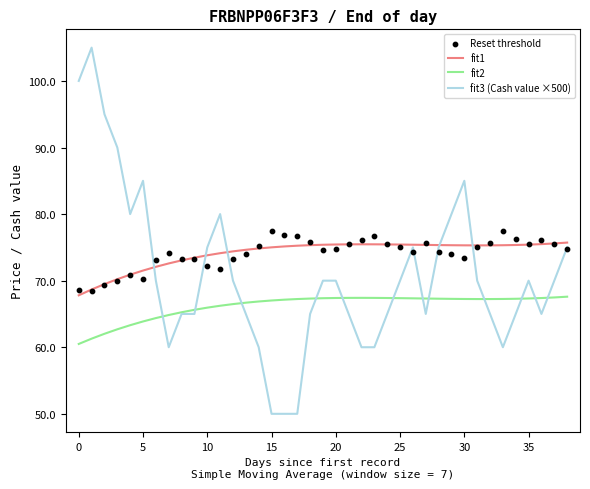

Which series reaches the minimum Y coordinate?

fit3 (Cash value ×500)